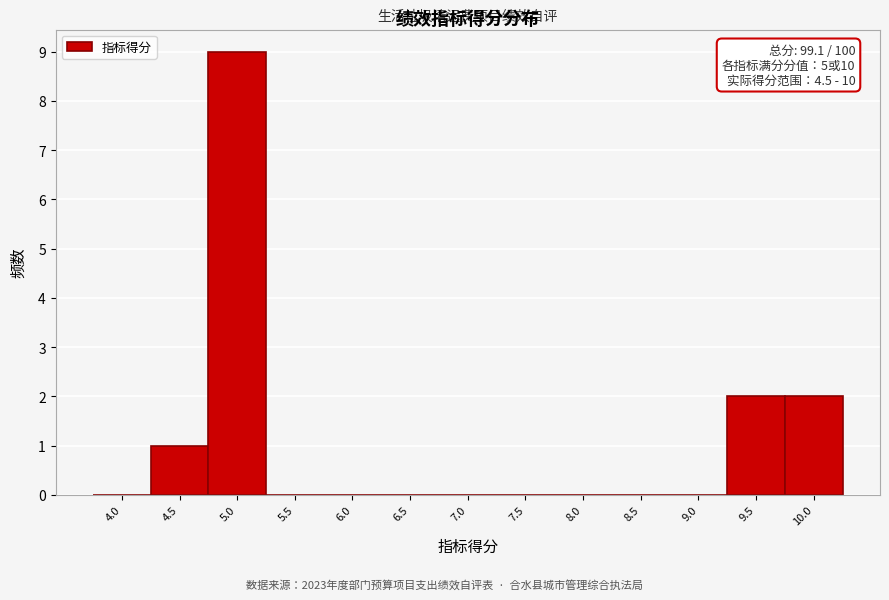

Reading left to right, what are all the values shown in this chart?

4.0=0	4.5=1	5.0=9	5.5=0	6.0=0	6.5=0	7.0=0	7.5=0	8.0=0	8.5=0	9.0=0	9.5=2	10.0=2